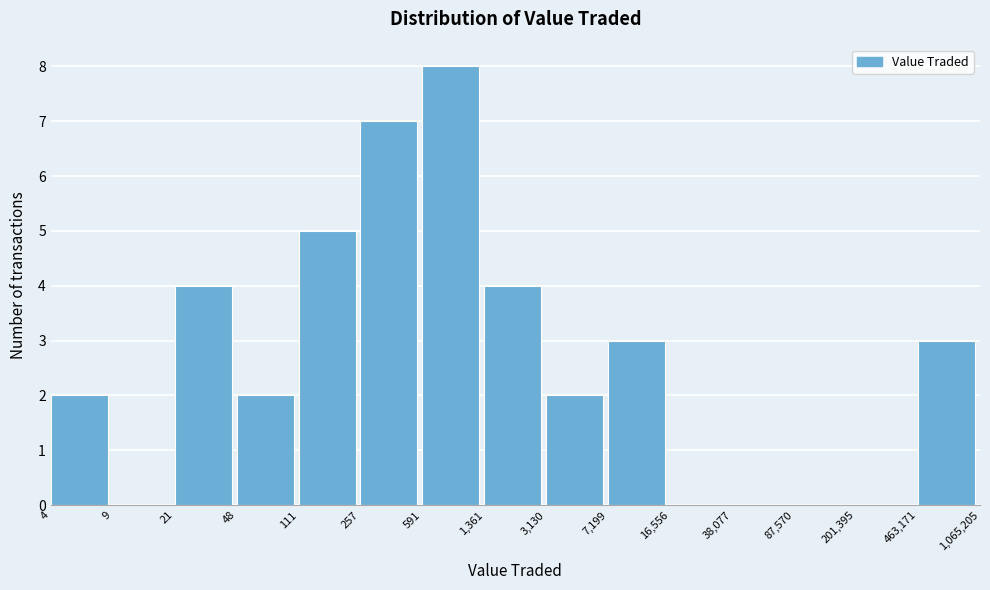

Reading left to right, transcribe all the data shown in this chart.

4=2	9=0	21=4	48=2	111=5	257=7	591=8	1,361=4	3,130=2	7,199=3	16,556=0	38,077=0	87,570=0	201,395=0	463,171=3